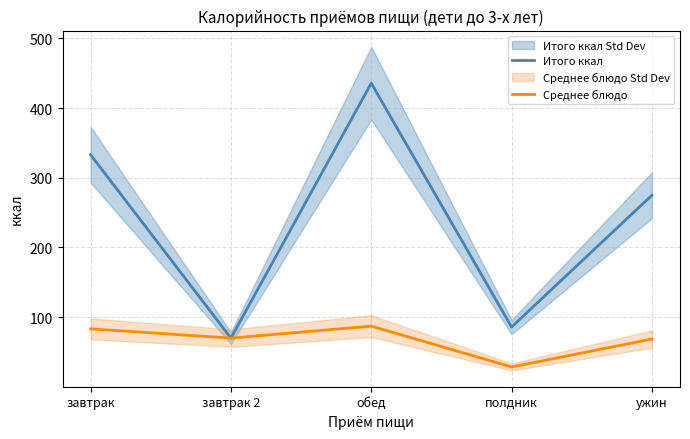

At which label is Итого ккал closest to 252?

ужин